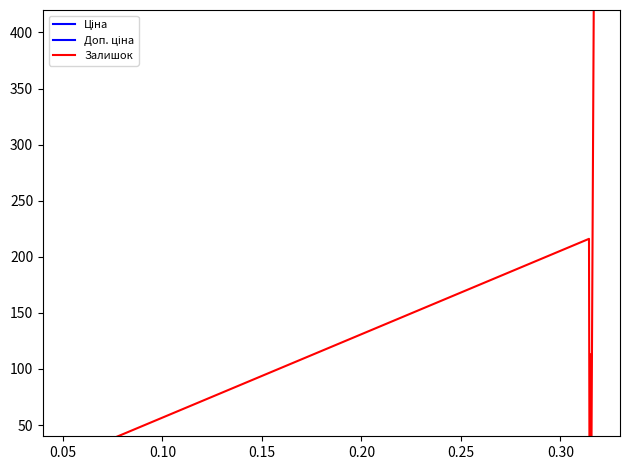

Is this an area chart (filled region under the line)?

No